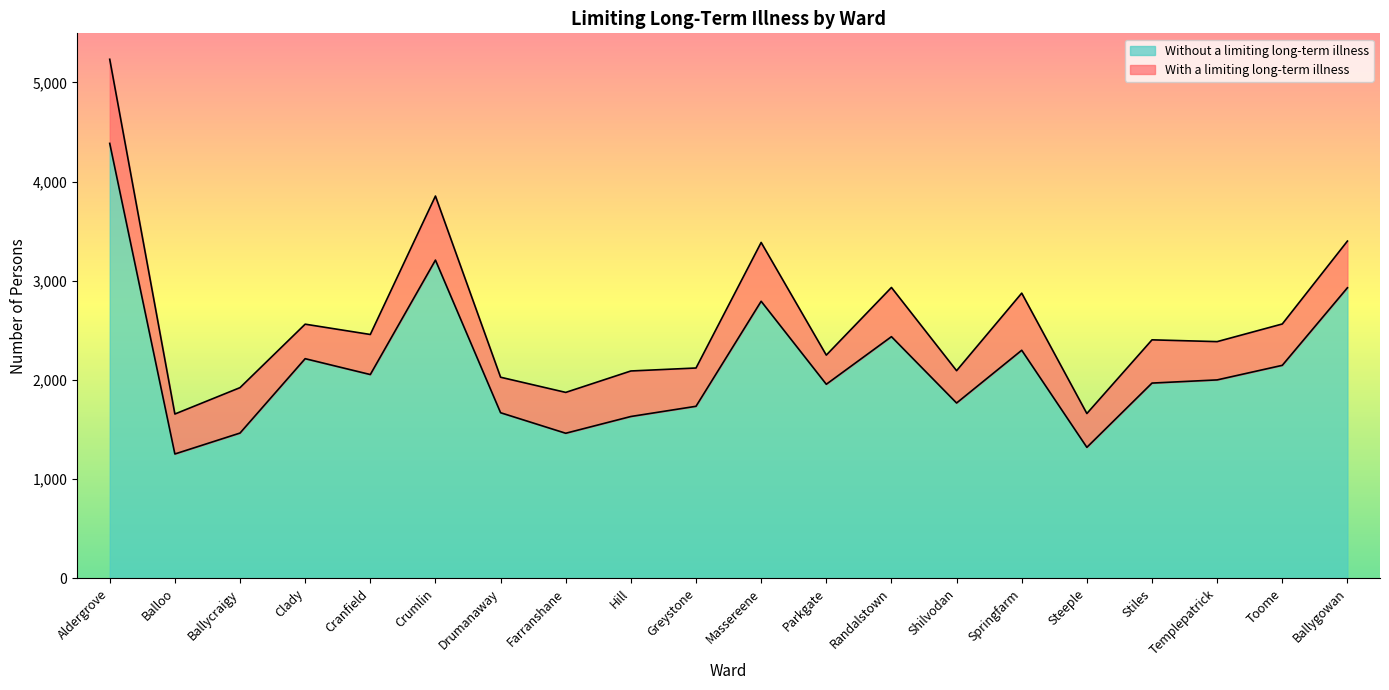

What is the approximate value at Steeple?

1321